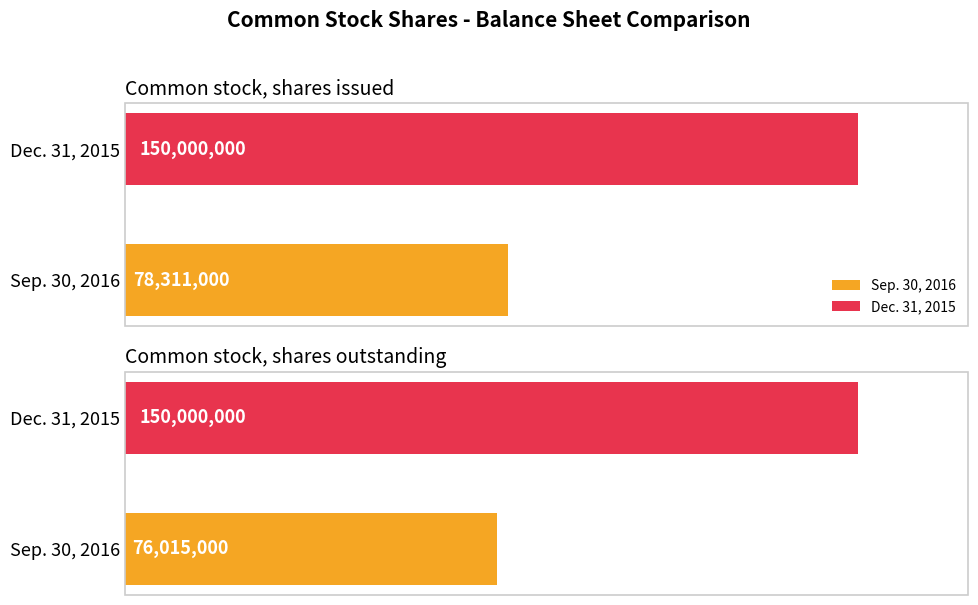

How many Sep. 30, 2016 values are between 76015000 and 78311000?

2